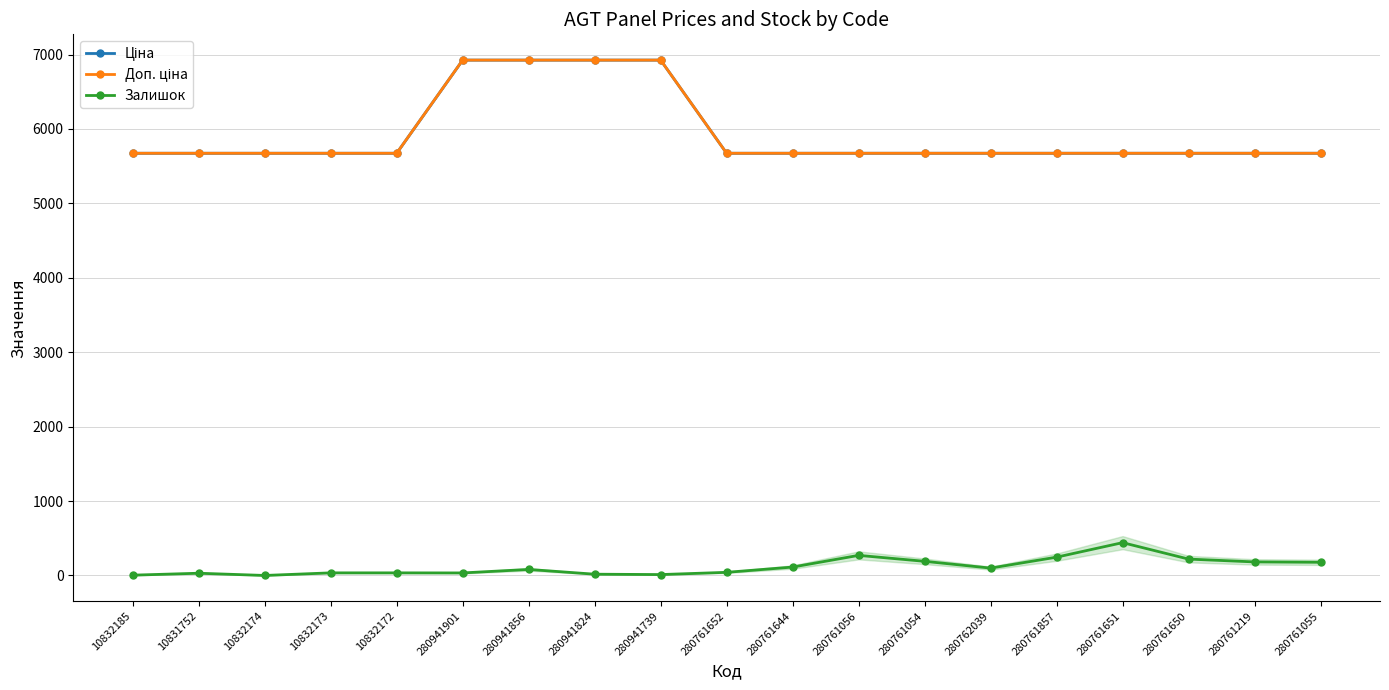

Where is Залишок nearest to the value 220?

280761650